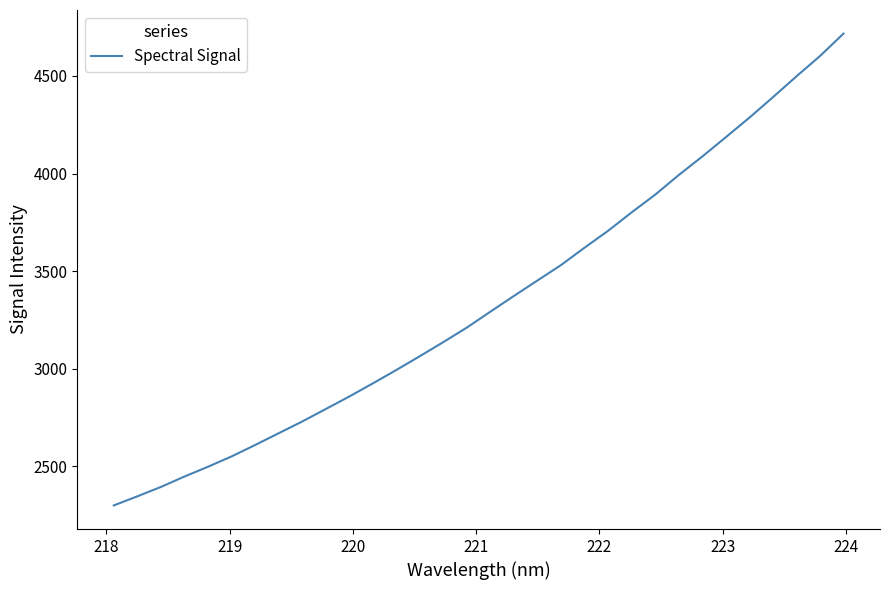

Reading left to right, transcribe all the data shown in this chart.

2299.2	2345.9	2394.0	2447.4	2497.7	2550.4	2609.0	2669.3	2729.6	2793.4	2857.7	2925.0	2993.8	3064.7	3137.1	3211.6	3293.2	3373.8	3452.9	3532.0	3621.1	3707.6	3801.9	3892.6	3993.1	4087.9	4186.9	4286.9	4391.6	4498.4	4602.4	4717.3